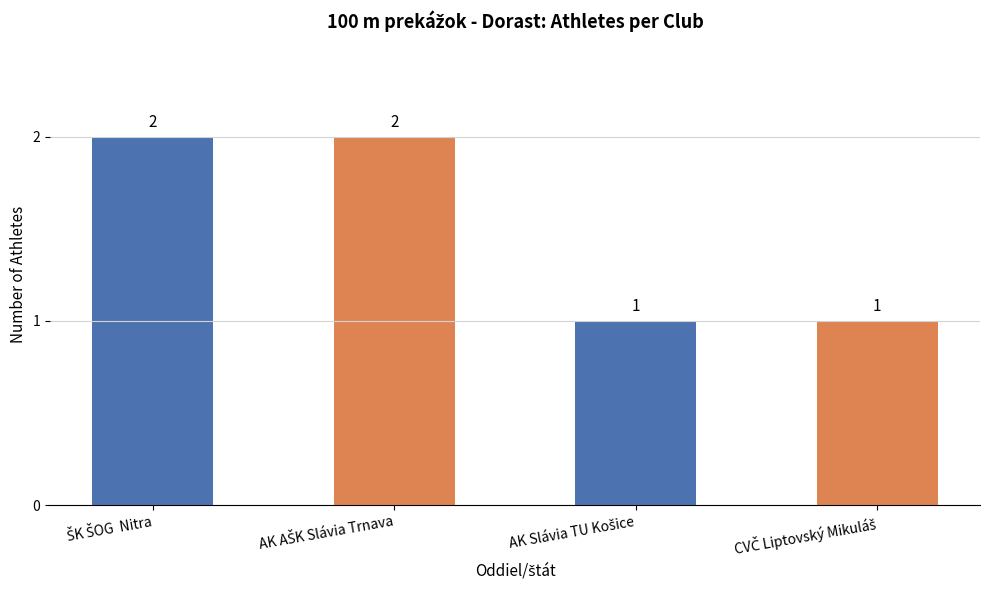

What is the sum of all values?

6